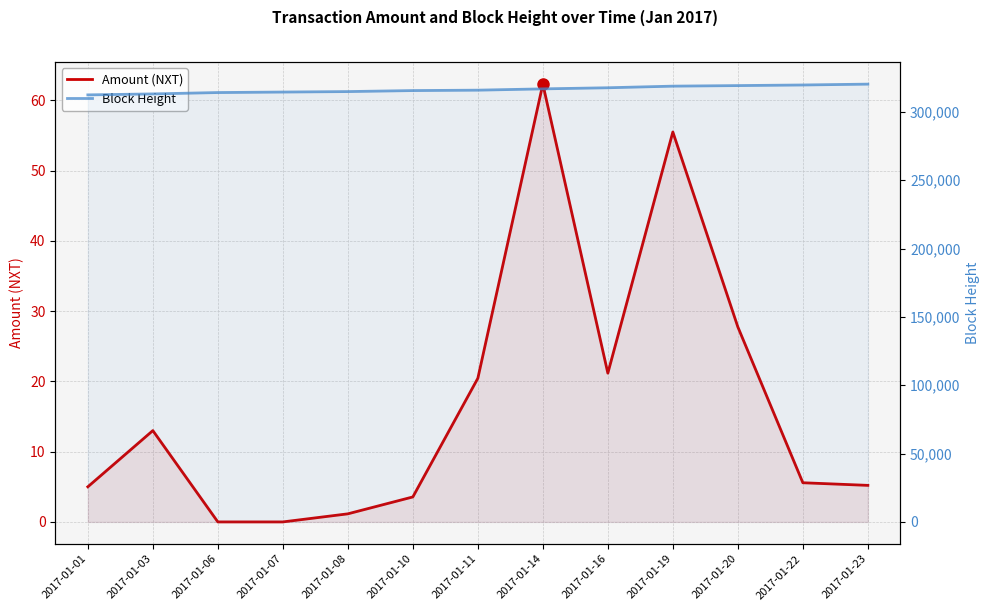

Does the chart have visible grid lines?

Yes